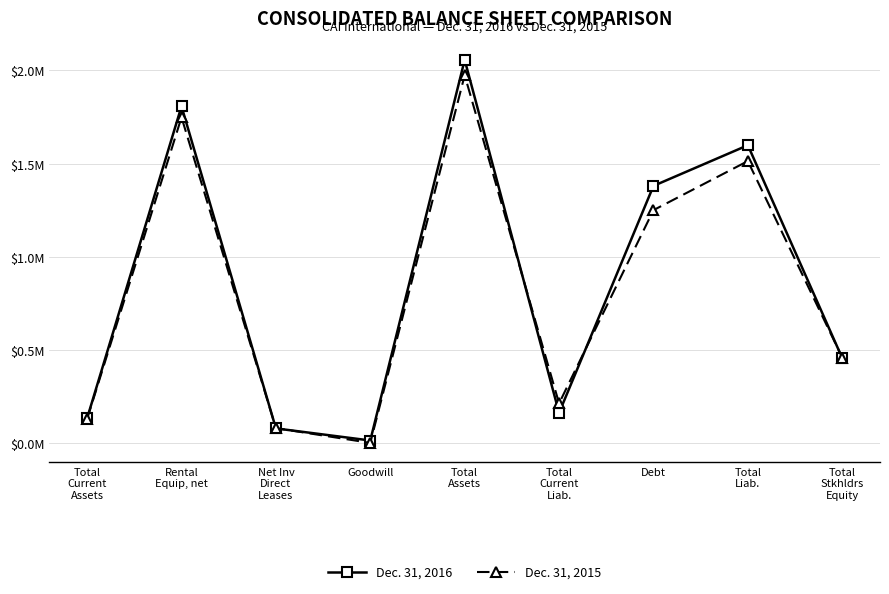

What is the difference between the highest and lowest values at Total
Stkhldrs
Equity?

2601